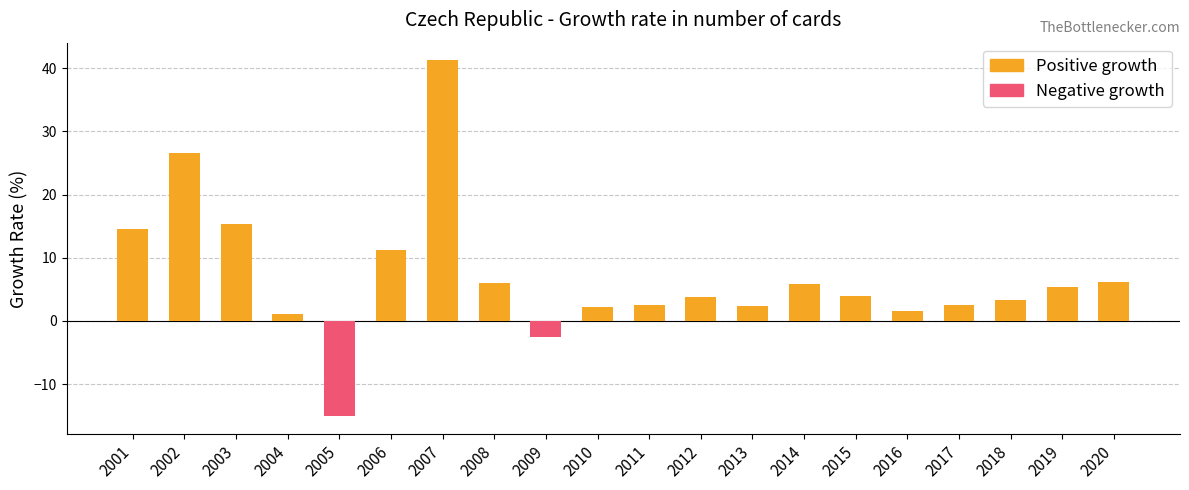

Reading left to right, list all the values displayed in this chart.

14.6	26.6	15.3	1.0	-15.1	11.2	41.2	6.0	-2.5	2.2	2.5	3.8	2.4	5.9	3.9	1.6	2.5	3.3	5.4	6.2